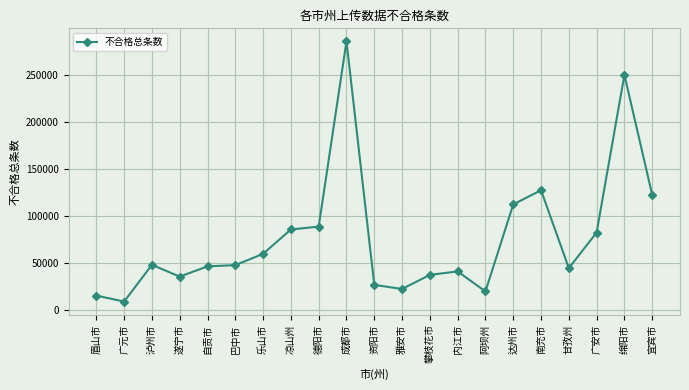

What is the value of the 7th point from the left?

59899